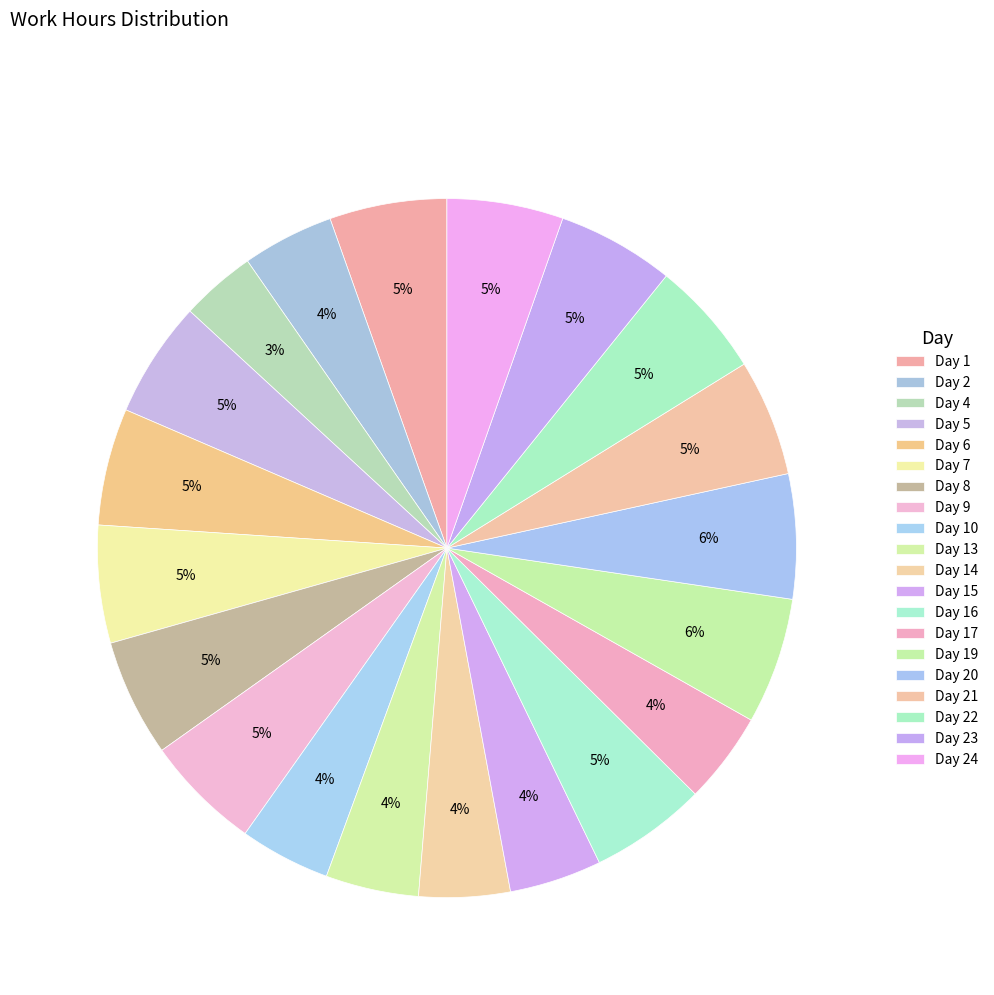

What is the change in value from Day 8 to Day 10?

-3.3